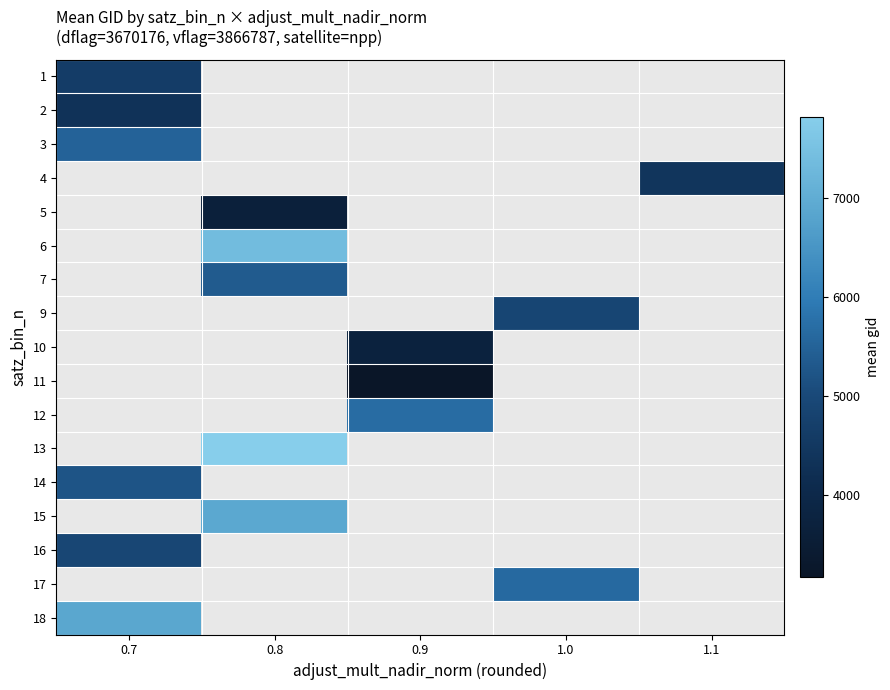

Which label corresponds to the smallest value in the chart?

0.9